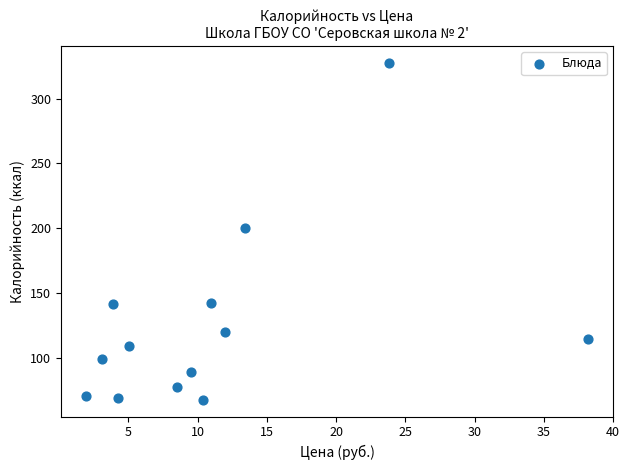

What Y value in the scatter plot is closest to 197?

200.4